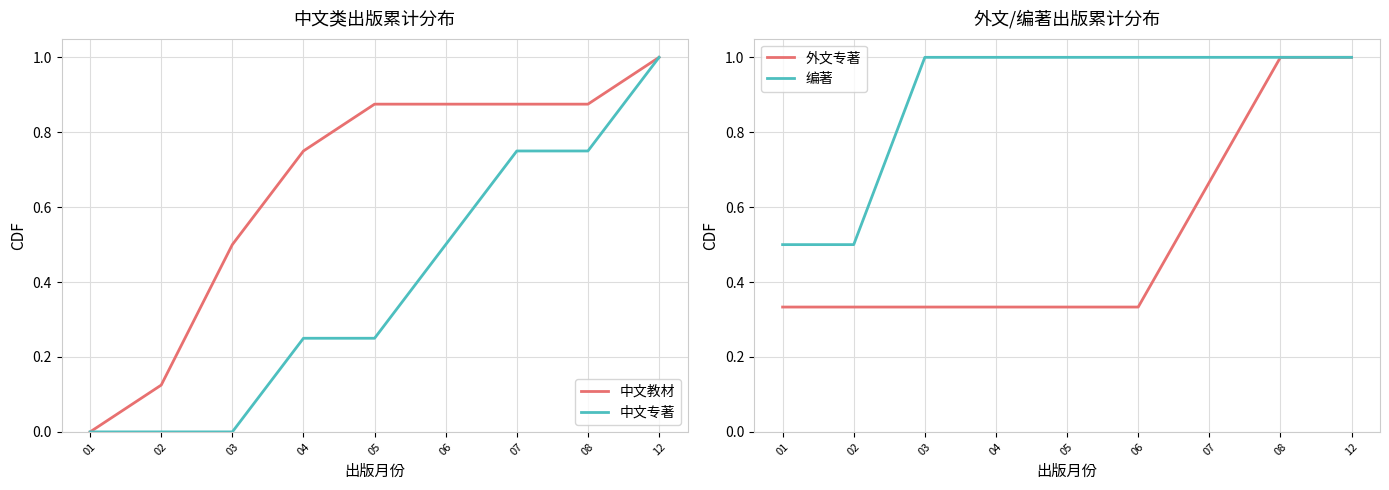

How many categories are shown in the chart?

9